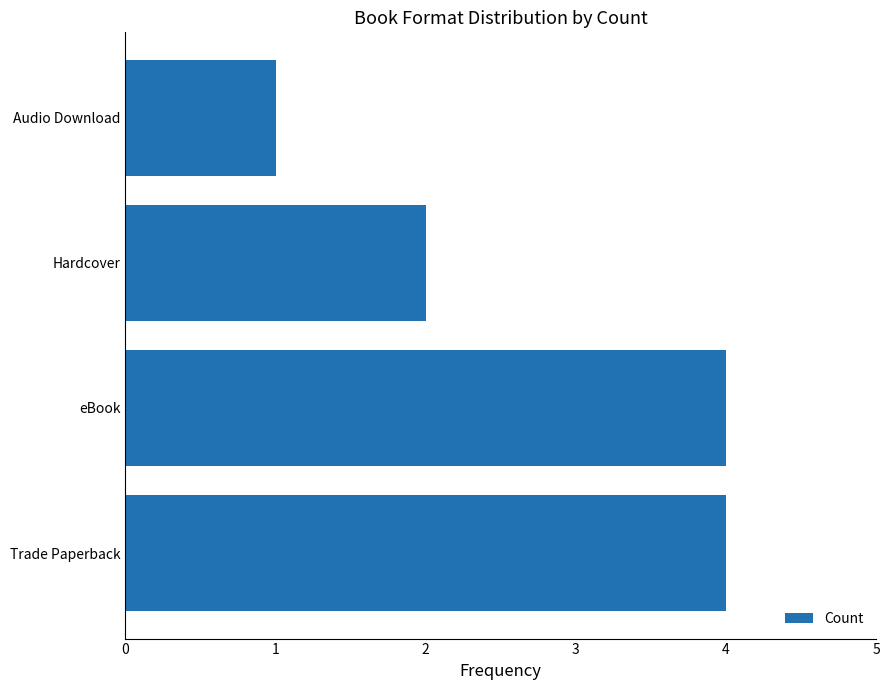

Reading bottom to top, what are all the values shown in this chart?

4	4	2	1